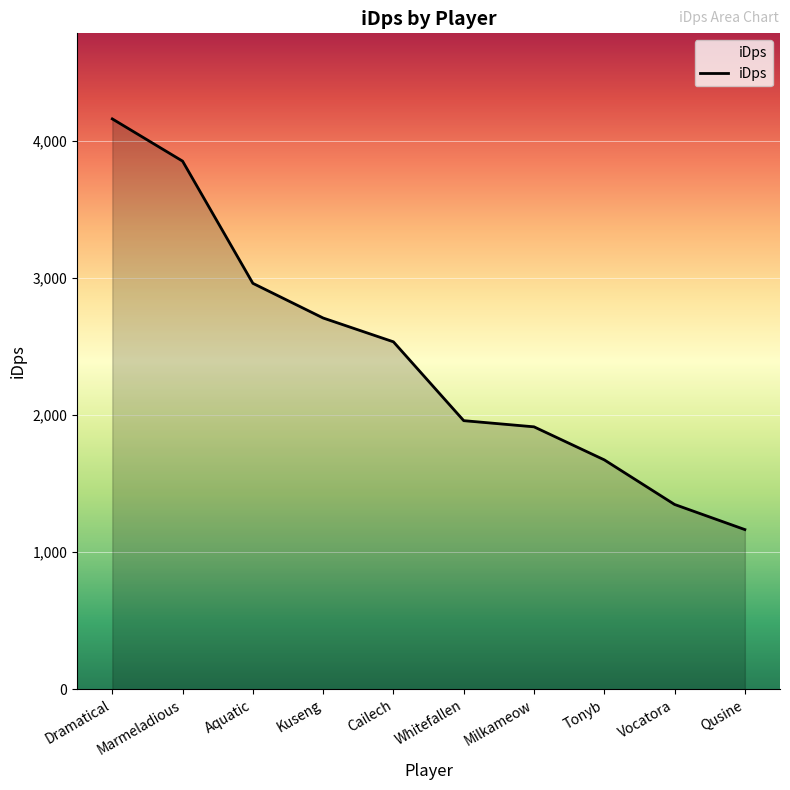

Does the chart display data point markers on the line(s)?

No